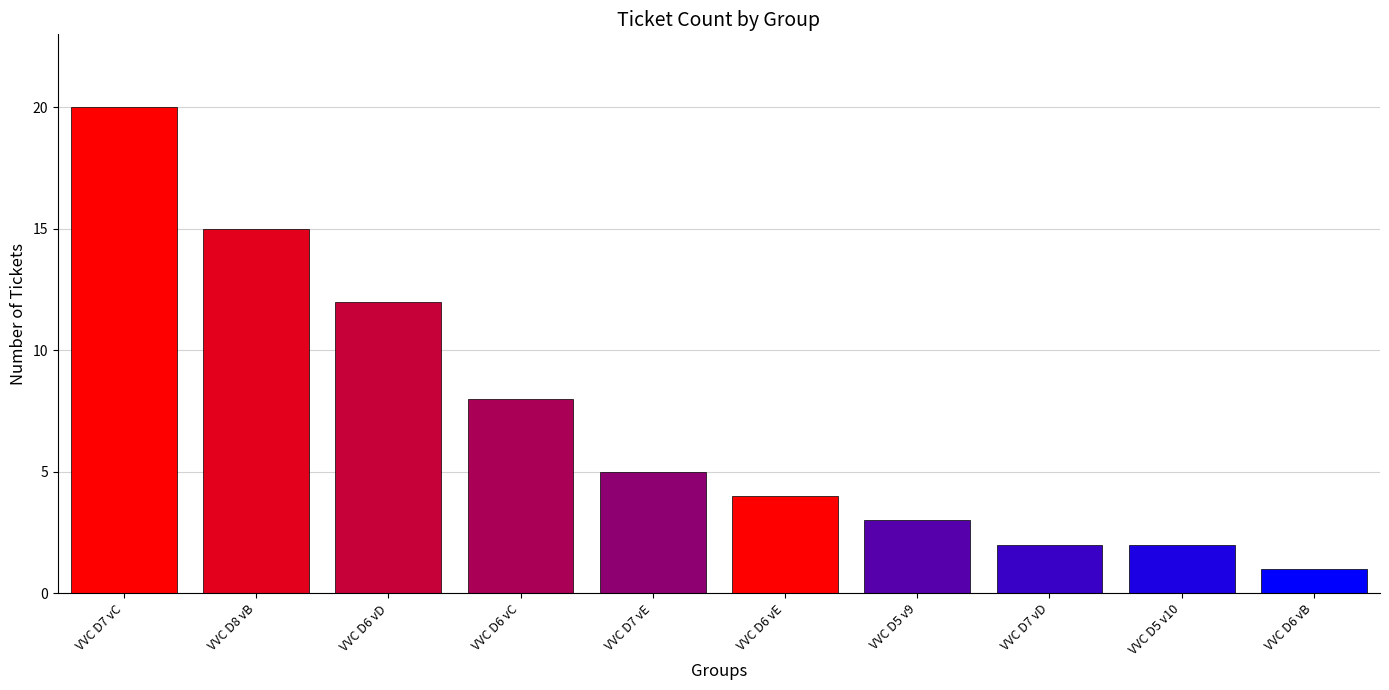

Reading left to right, what are all the values shown in this chart?

20	15	12	8	5	4	3	2	2	1